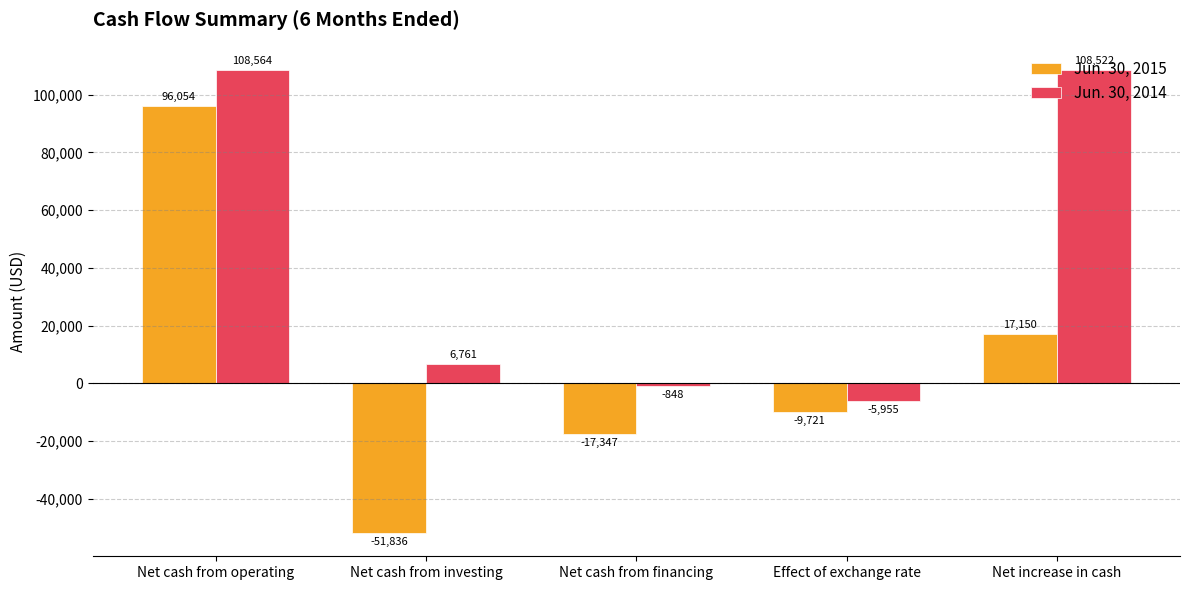

How many data points in Jun. 30, 2015 are less than -9721?

2